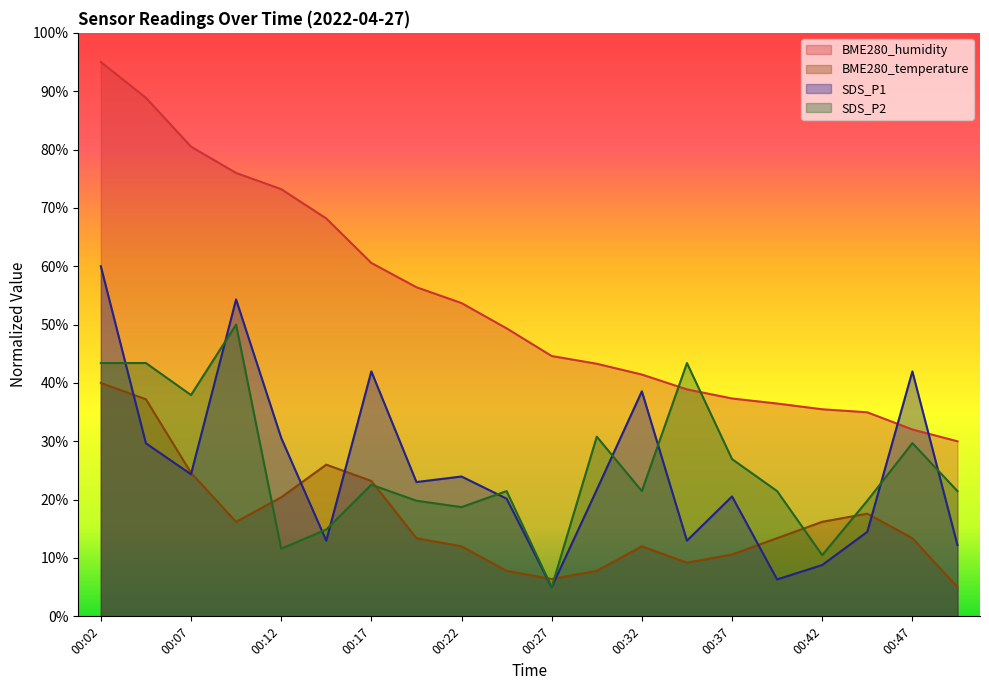

How many series are shown in this chart?

4